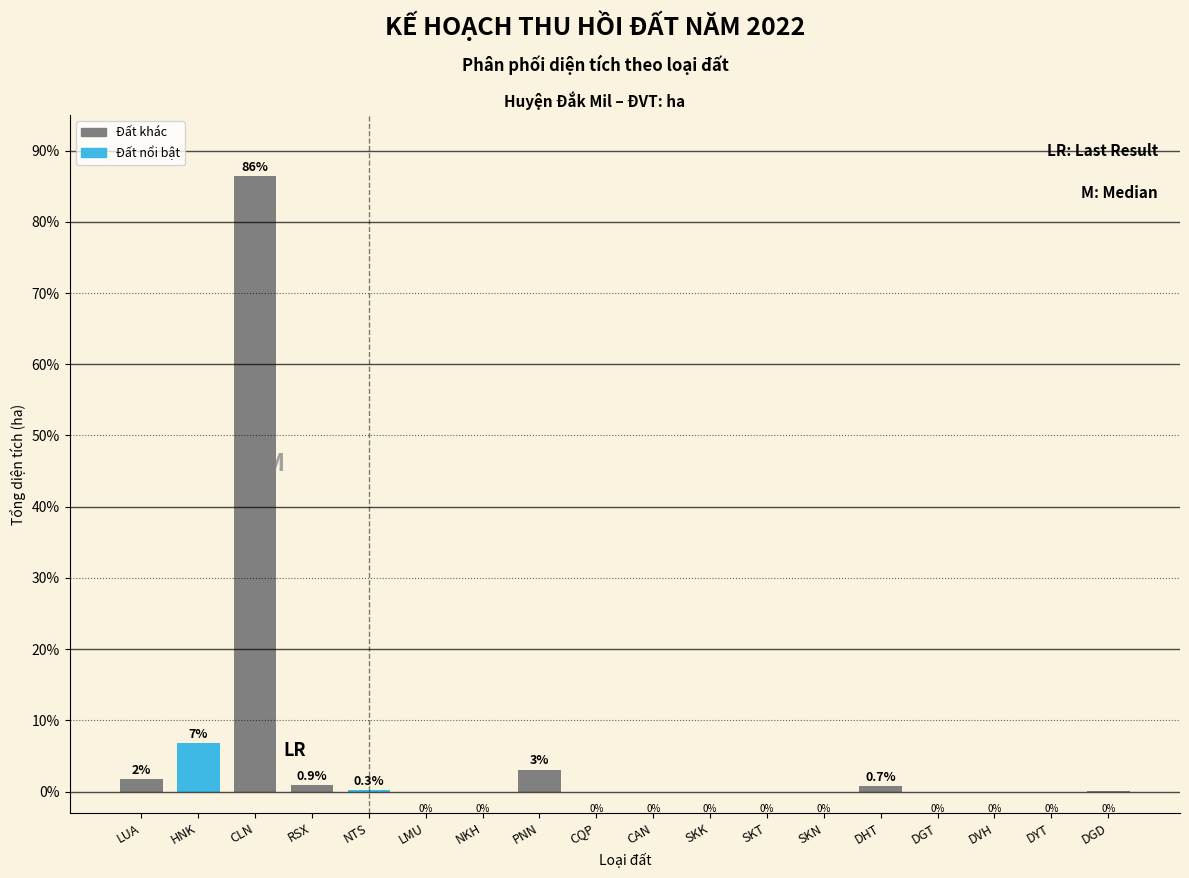

What is the maximum value shown in the chart?

86.4